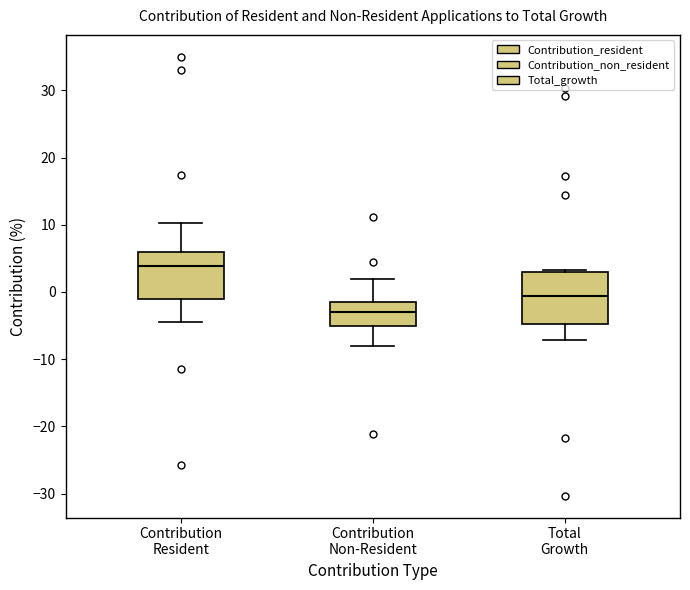

Where does the median line of the box for Contribution Non-Resident sit on the y-axis? The values are not printed on the chart, so give them approximately, as read against the axis.

-3